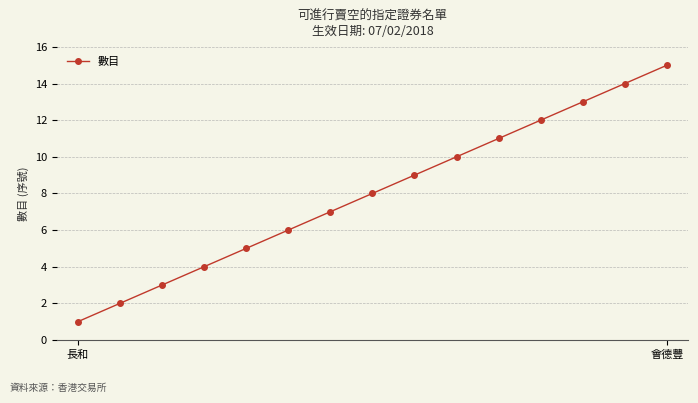

What is the average value?

8